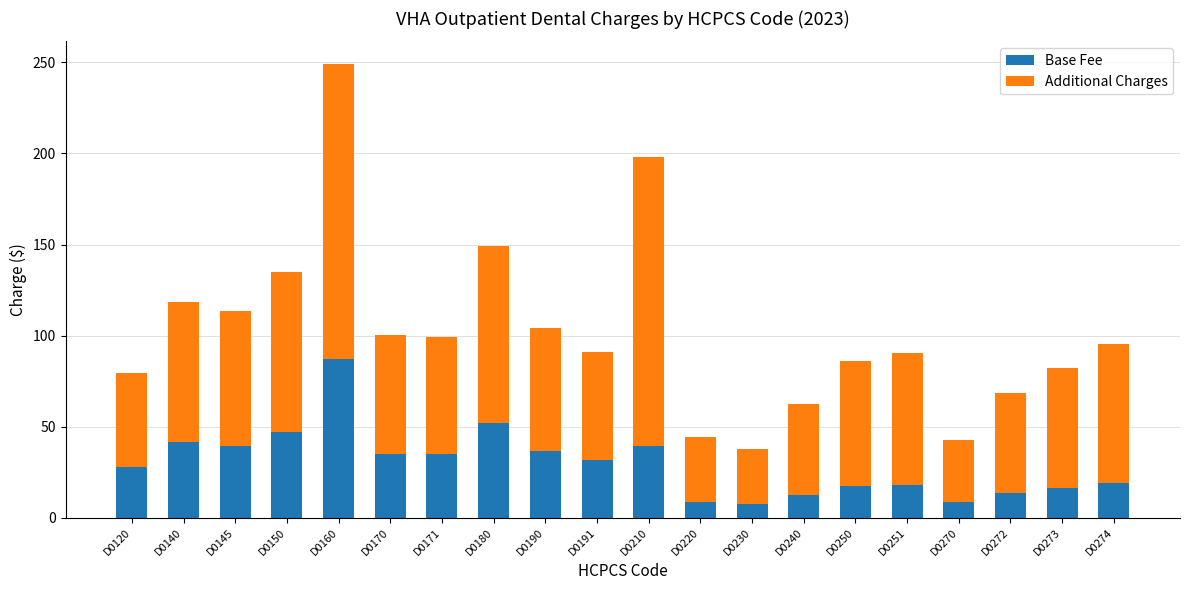

Are the bars horizontal?

No